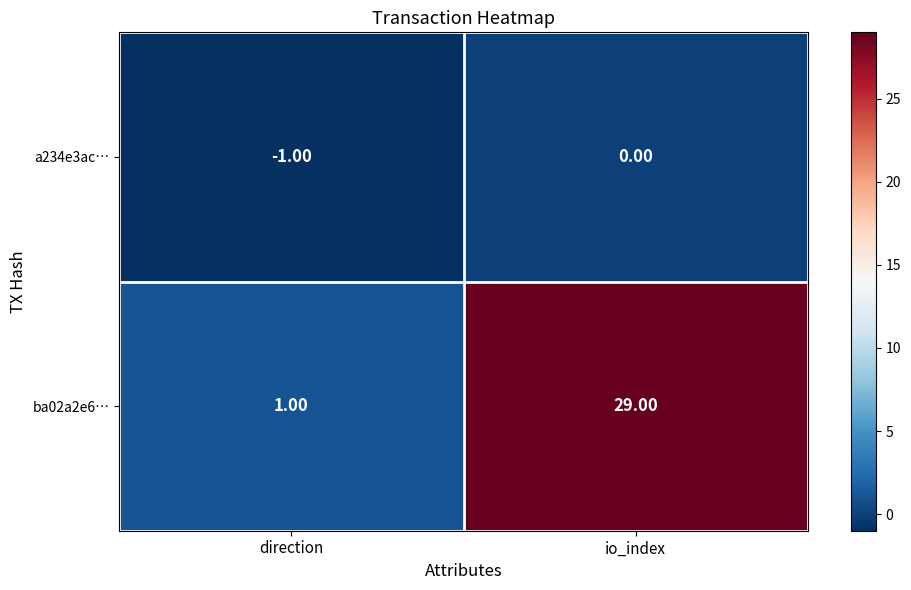

What is the difference between the maximum and minimum values in the ba02a2e6… series?

28